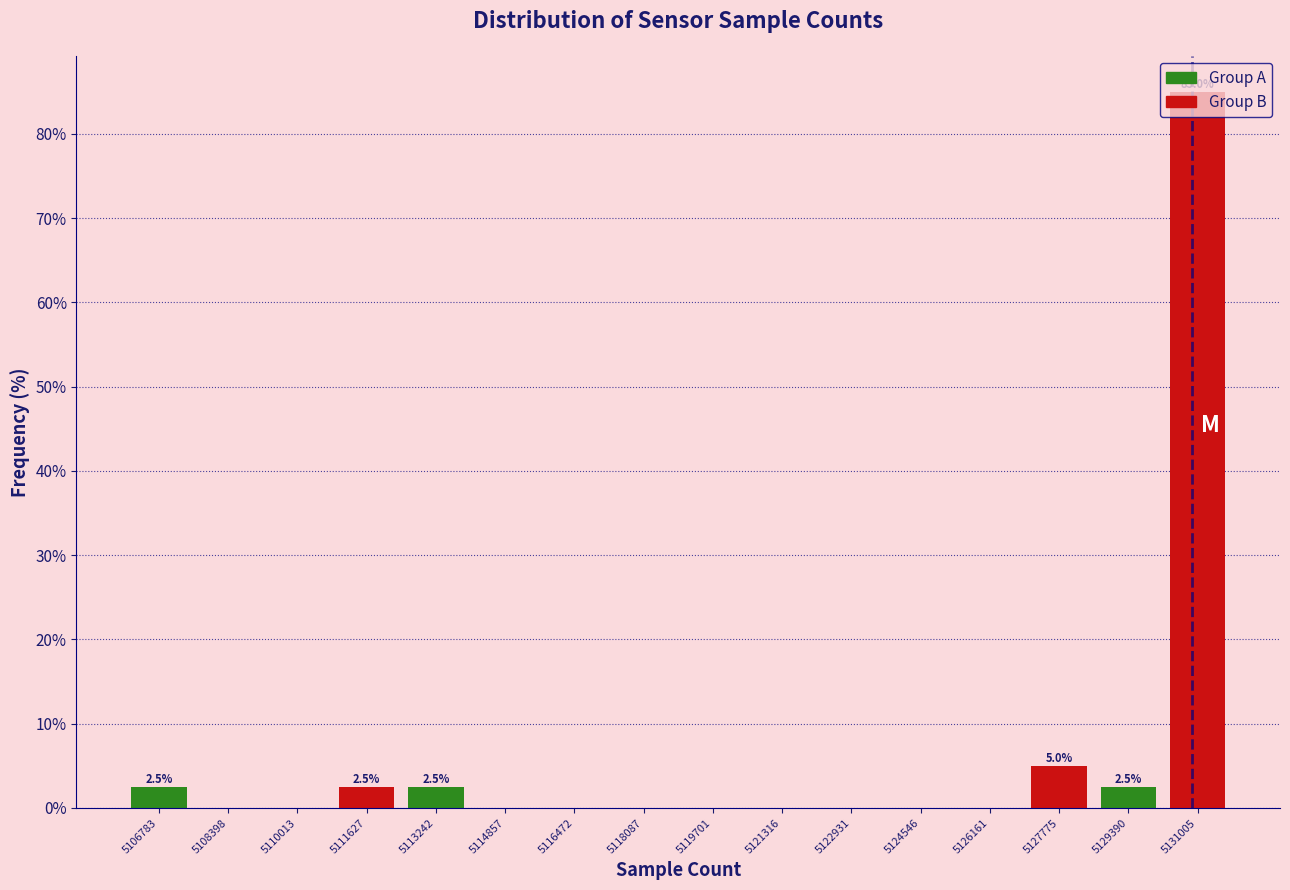

Over which range of the x-axis is the bar tallest?

5130200 to 5131800